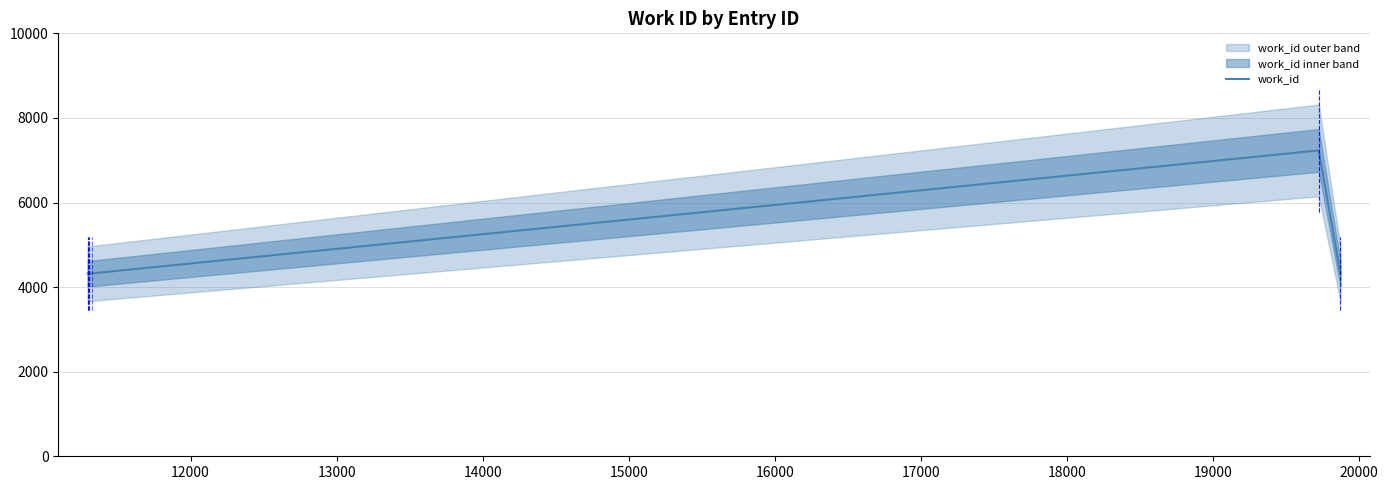

What is the lowest value of the work_id series?

4324